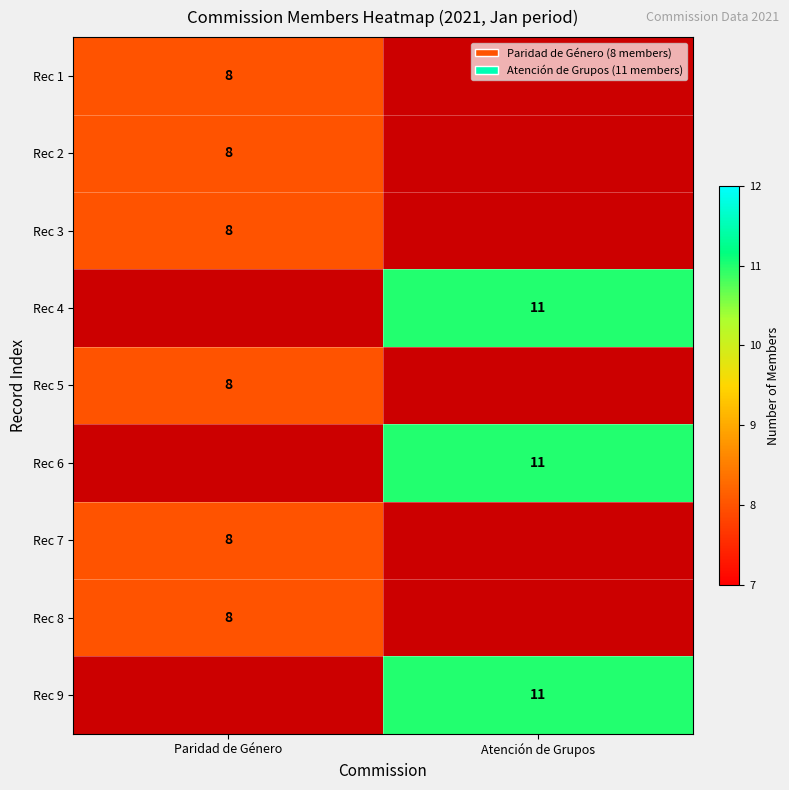

True or false: Rec 9 has a value of 11 at Atención de Grupos.

True